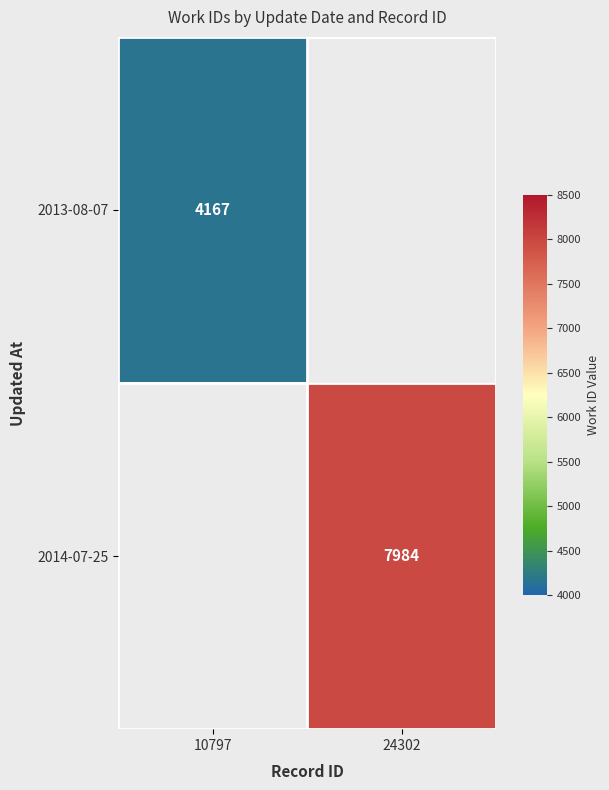

The value of 2013-08-07 at 10797 is 1381. True or false?

False